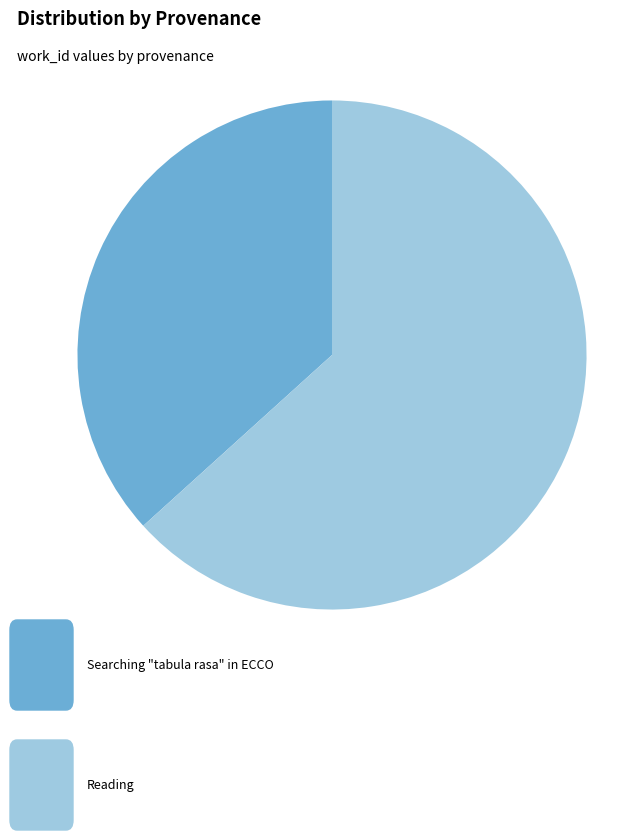

Is there a majority slice in this chart?

Yes